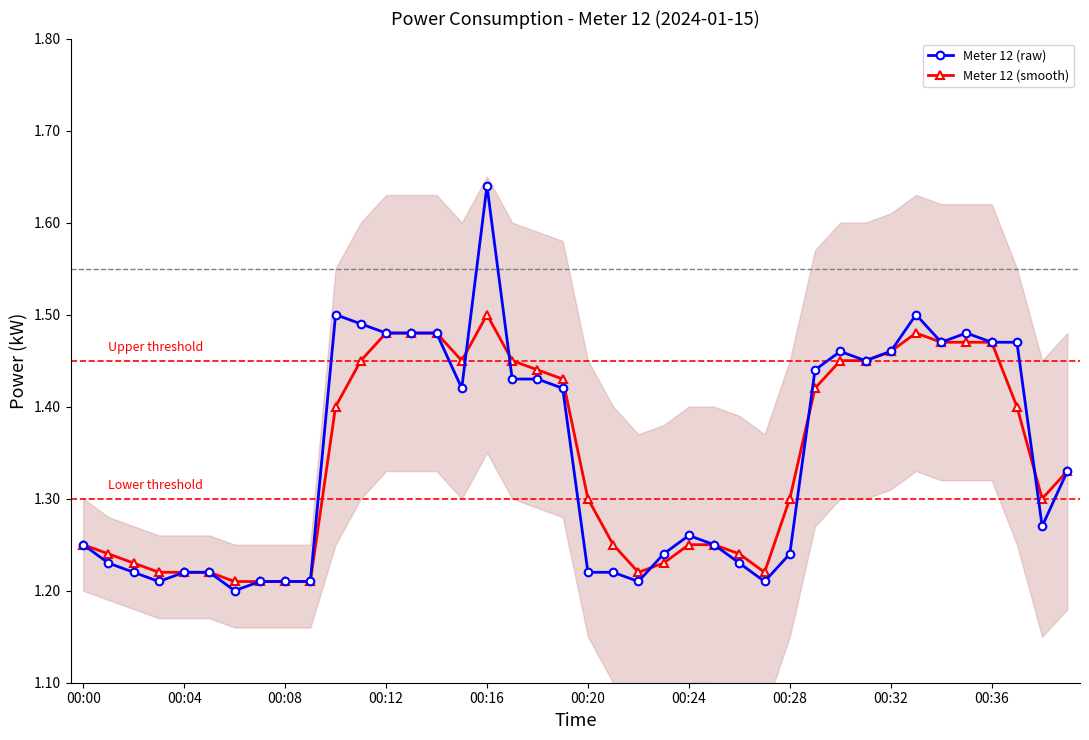

What is the total value across all series at 10?

2.9